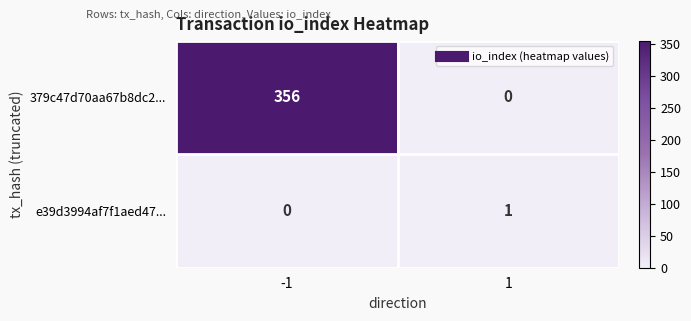

True or false: e39d3994af7f1aed47... has a value of -1 at -1.

False